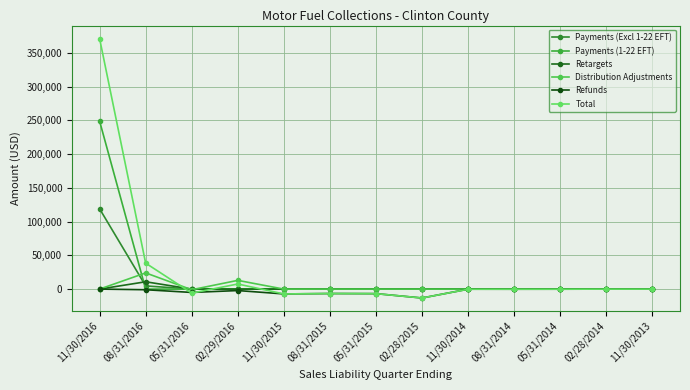

True or false: Distribution Adjustments and Refunds intersect in this chart.

False